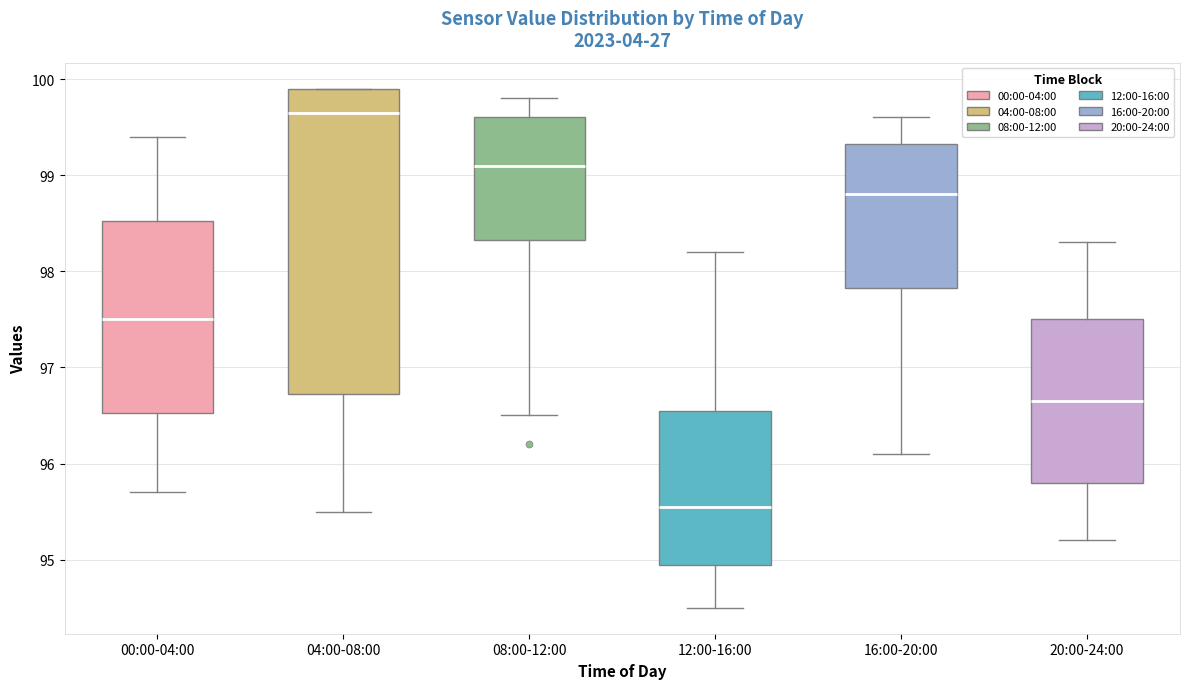

Where is the lower edge of the box for 20:00-24:00 on the y-axis? The values are not printed on the chart, so give them approximately, as read against the axis.

95.8